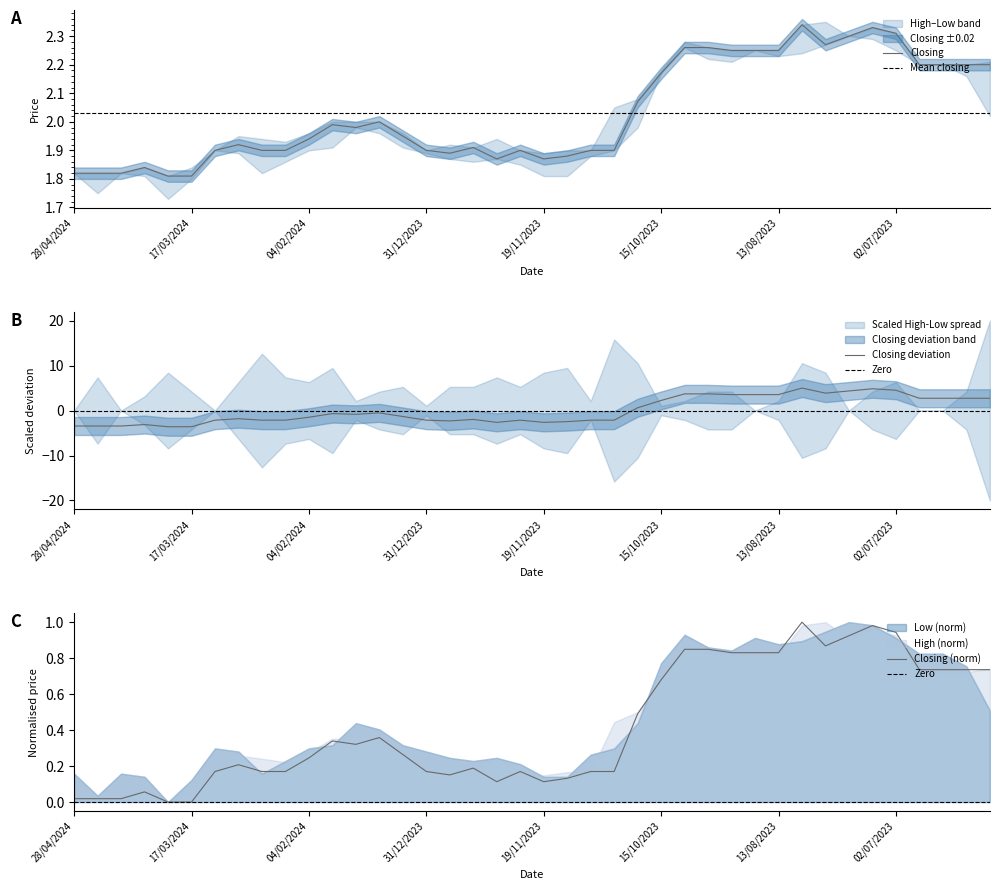

True or false: Closing and High cross at least once.

False